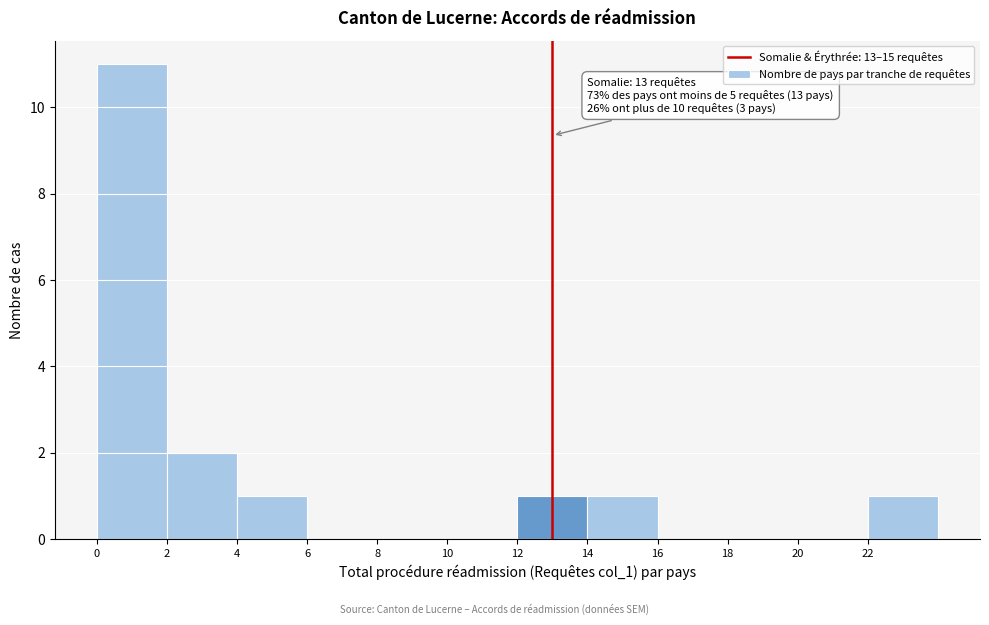

Over which range of the x-axis is the bar tallest?

0 to 2